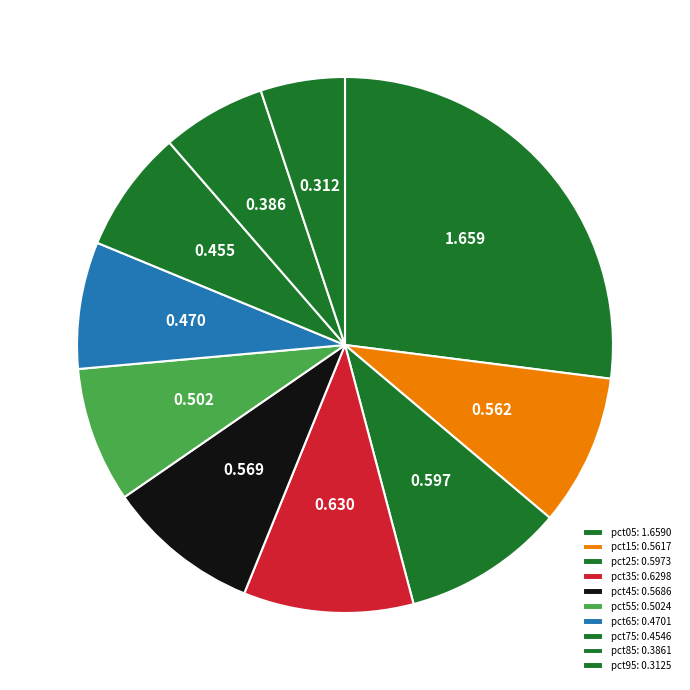

How many slices are in this pie chart?

10